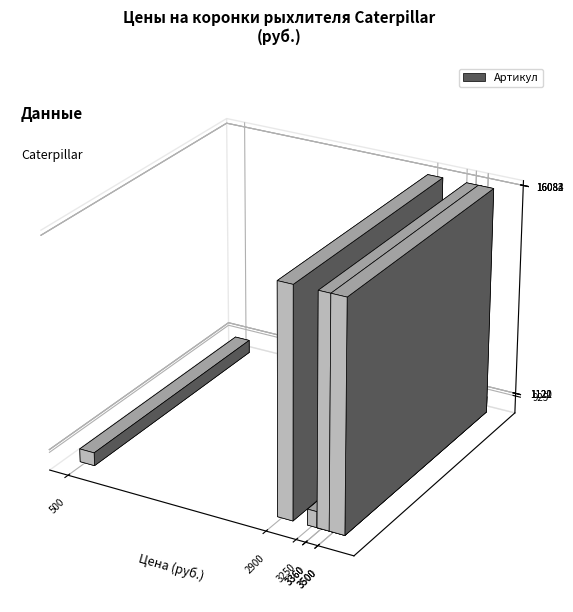

What is the minimum value shown in the chart?

925